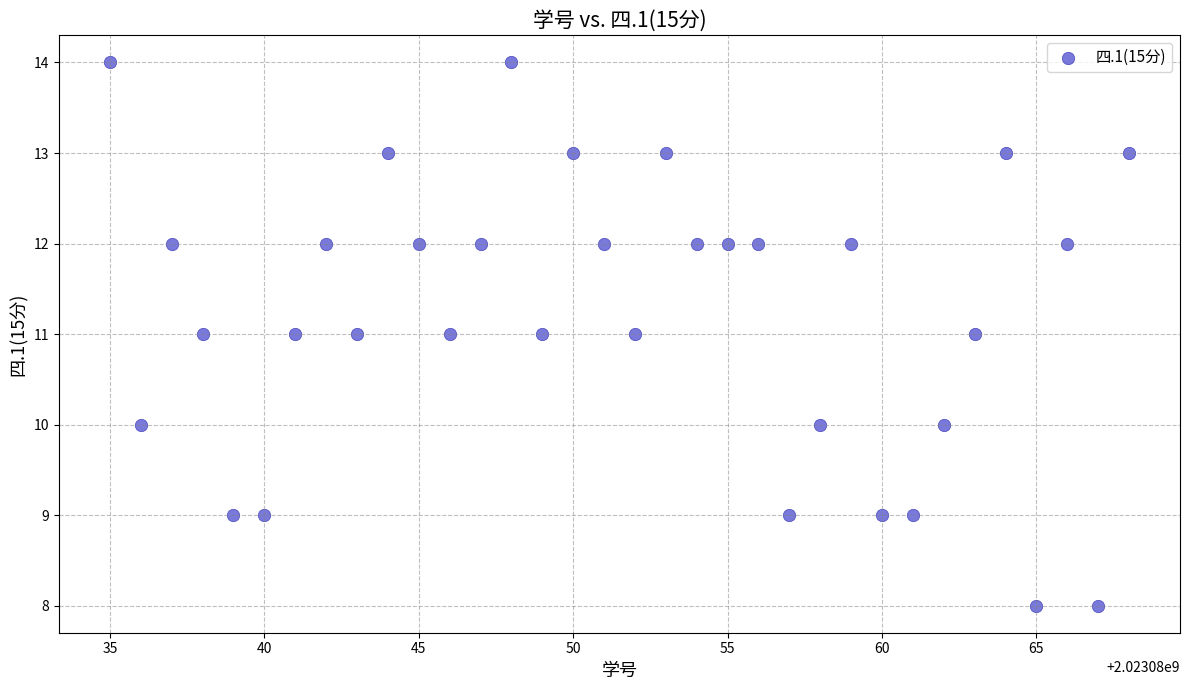

What is the range of X values (max minus min)?

33